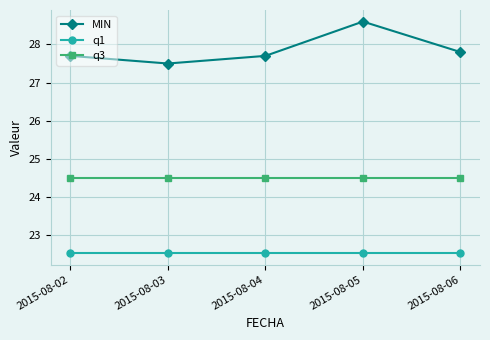

What is the maximum value for q3?

24.5